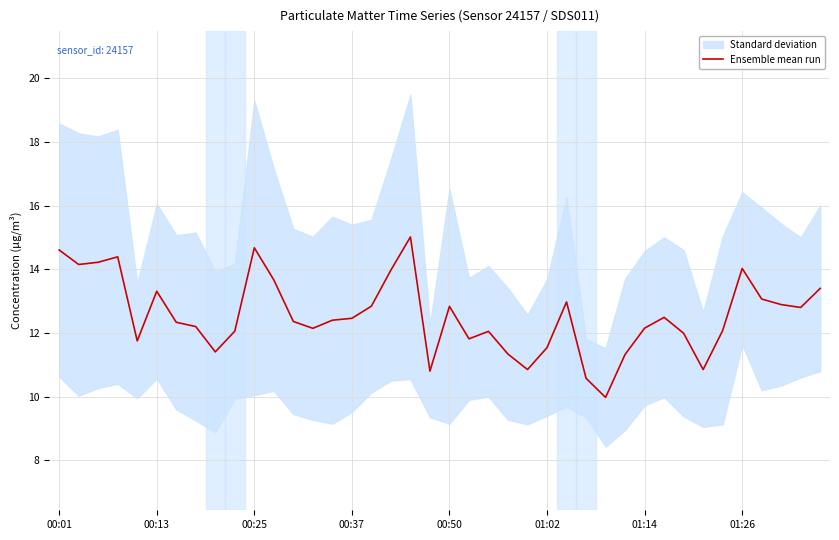

Where does the data first go above 12?

00:01